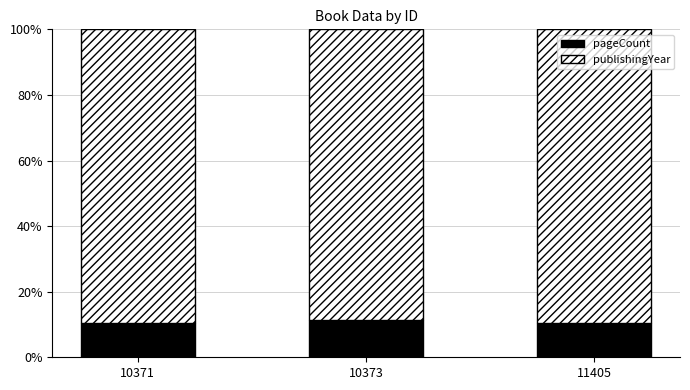

How many distinct data groups are displayed?

2